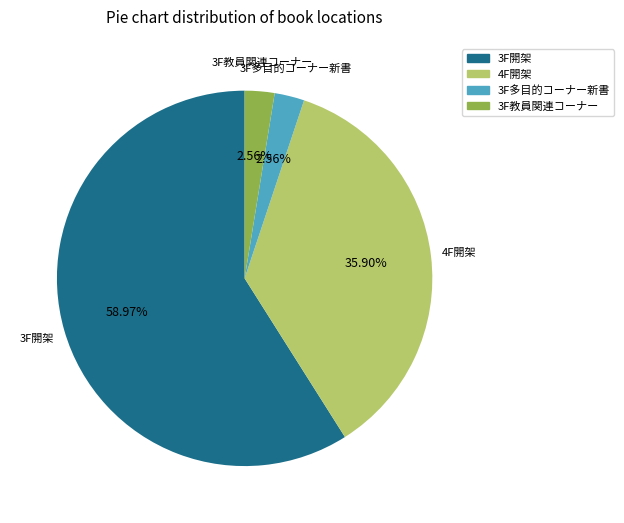

Does any single category account for the majority?

Yes